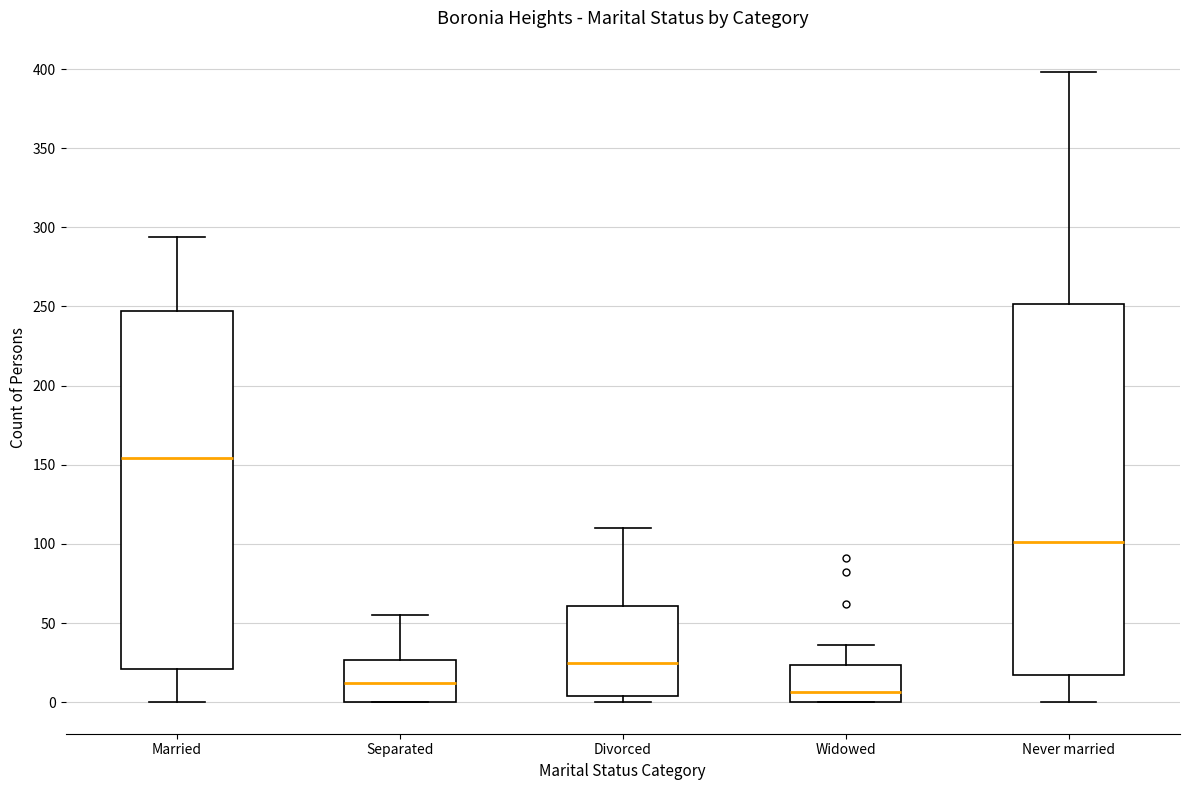

Which box is the tallest, from its lower edge to its upper edge?

Never married